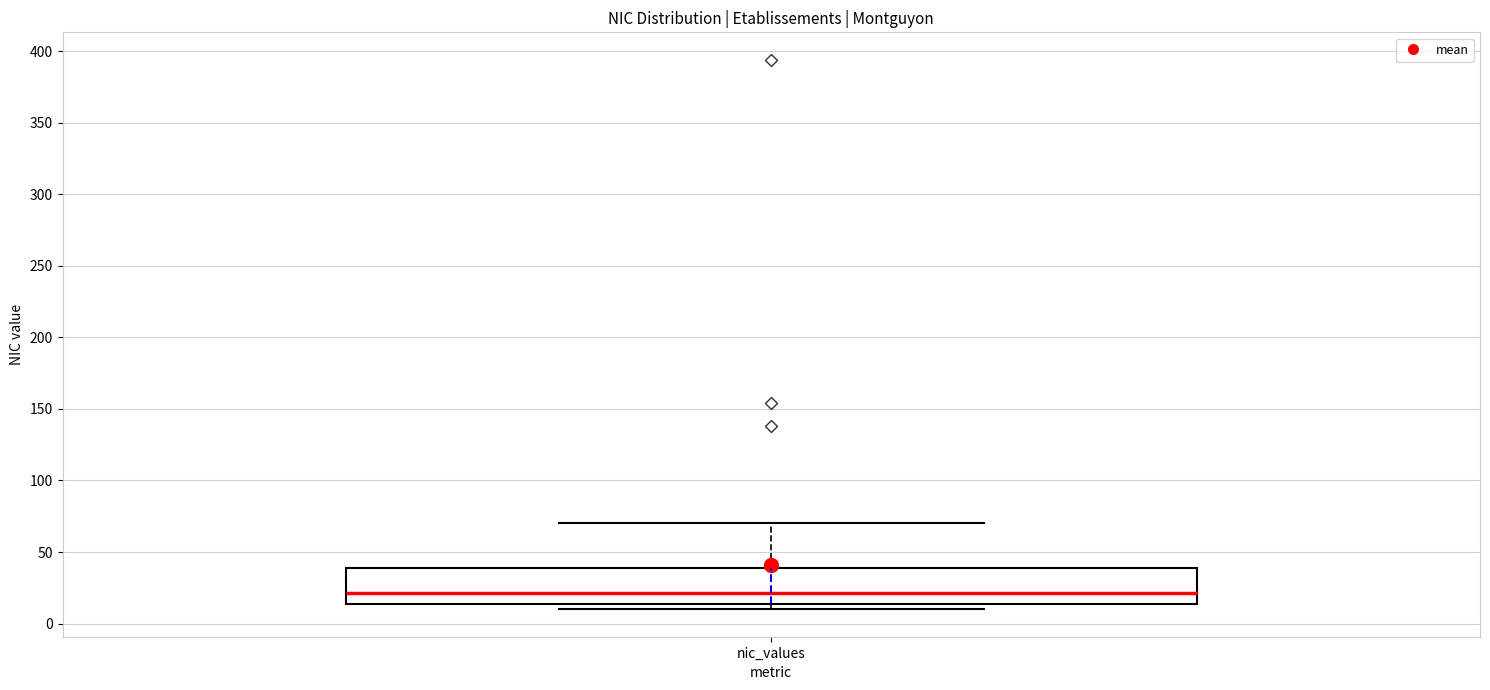

Transcribe this box plot: give where the median line is, the range the box spans, and where the two whiskers end, as read against the y-axis. The values are not printed on the chart, so give them approximately, as read against the axis.

median 20, box 15 to 40, whiskers 10 to 70